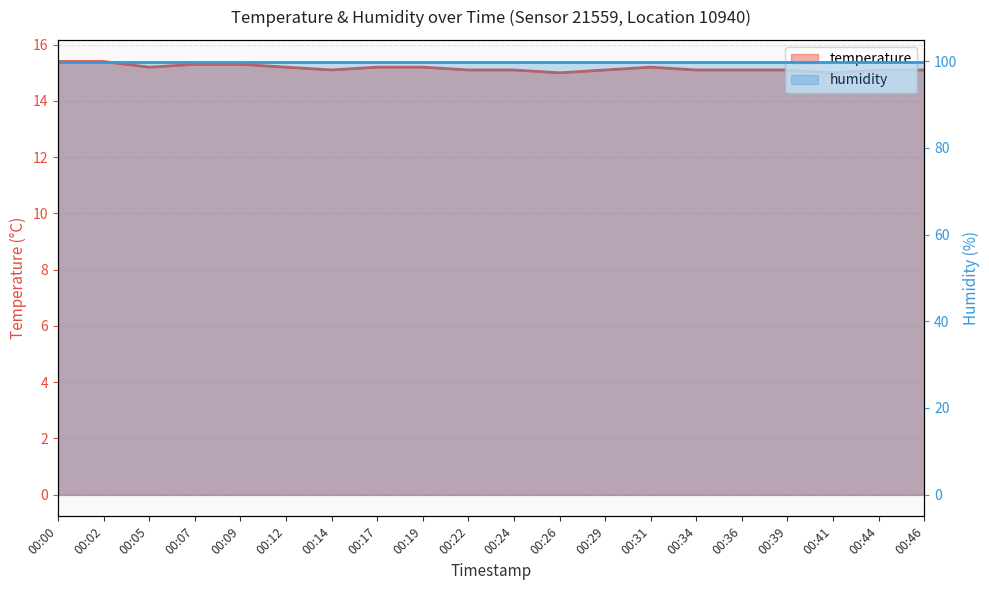

How many categories are shown in the chart?

20